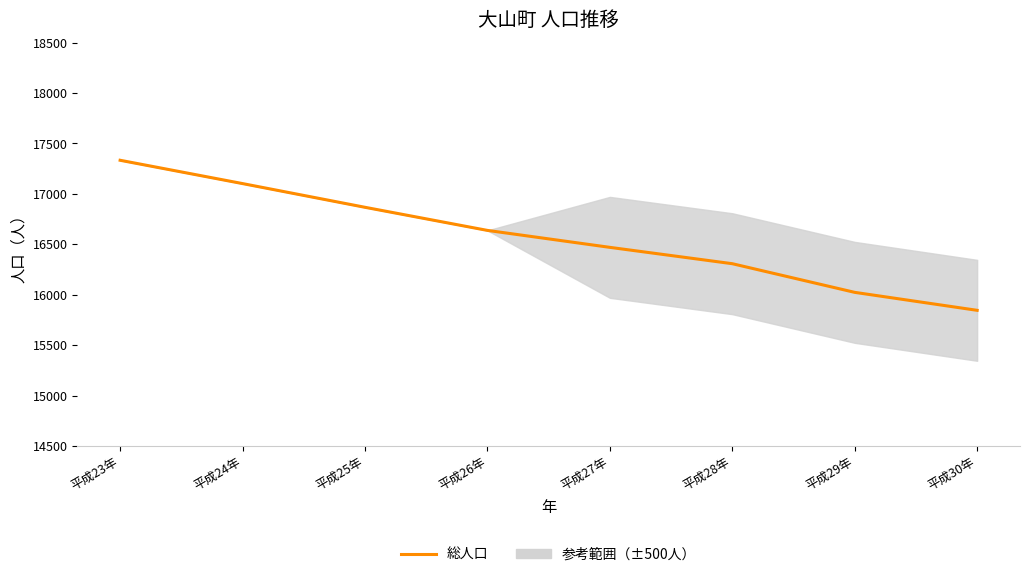

What is the difference between the maximum and minimum values?

1487